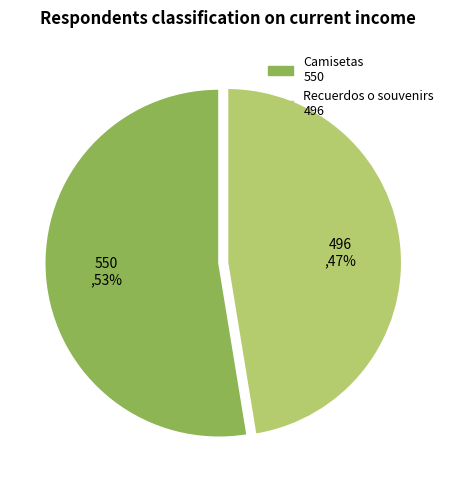

Rank the categories by value from lowest to highest.

Recuerdos o souvenirs, Camisetas